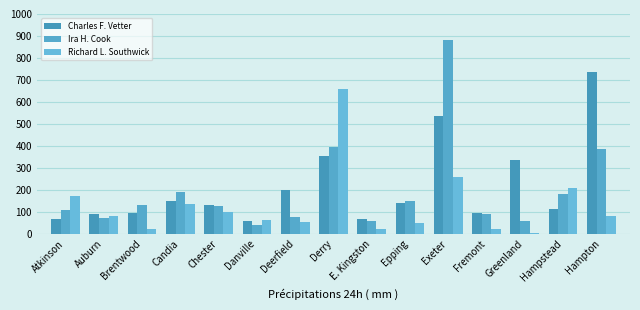

How many distinct data groups are displayed?

3